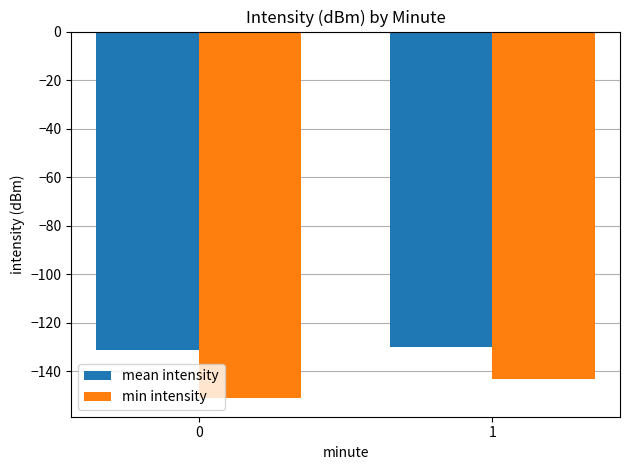

Reading left to right, what are all the values shown in this chart?

mean intensity: 0=-131.0	1=-129.9
min intensity: 0=-151.1	1=-143.0